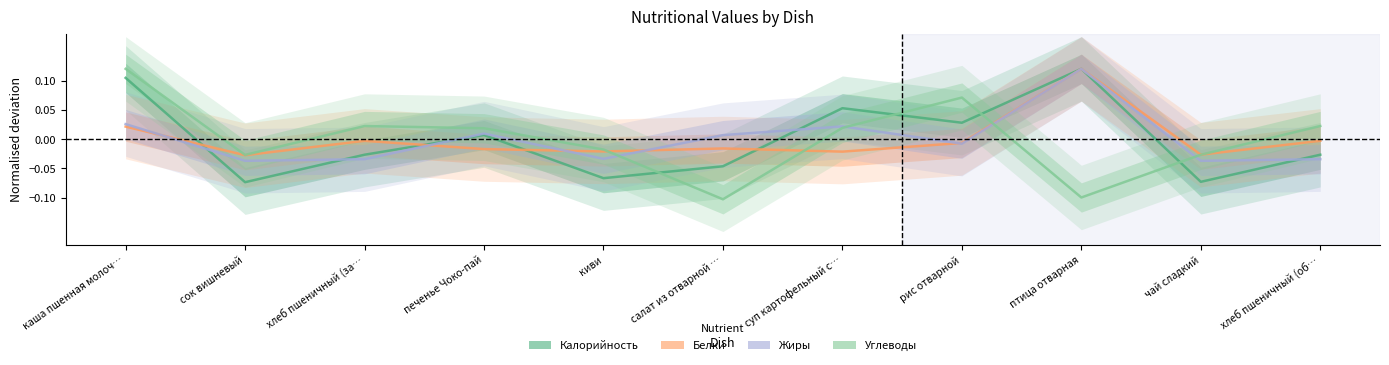

How many negative values does the Жиры series have?

6